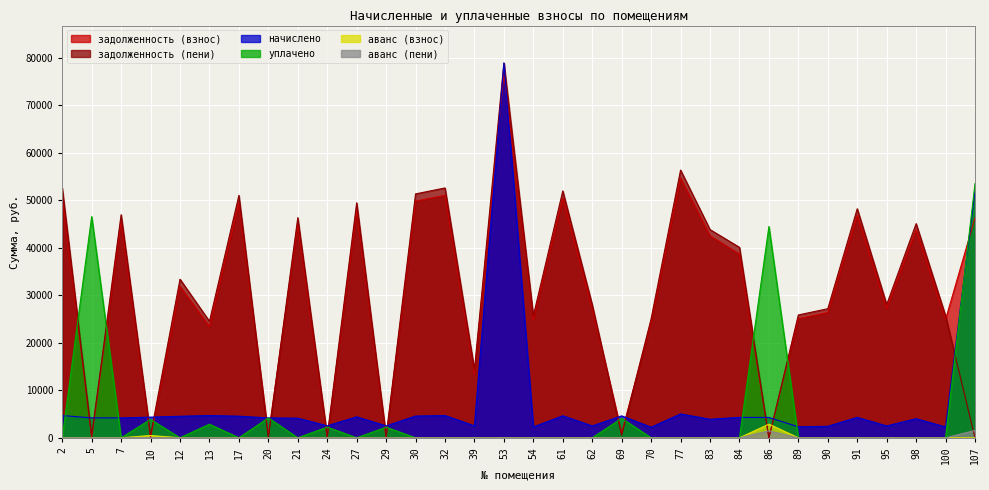

The задолженность (пени) series shows 51345.1 at 30. True or false?

True